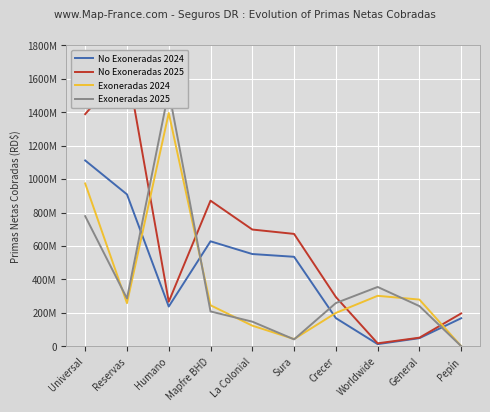

Where is Exoneradas 2024 nearest to the value 697663736?

Universal